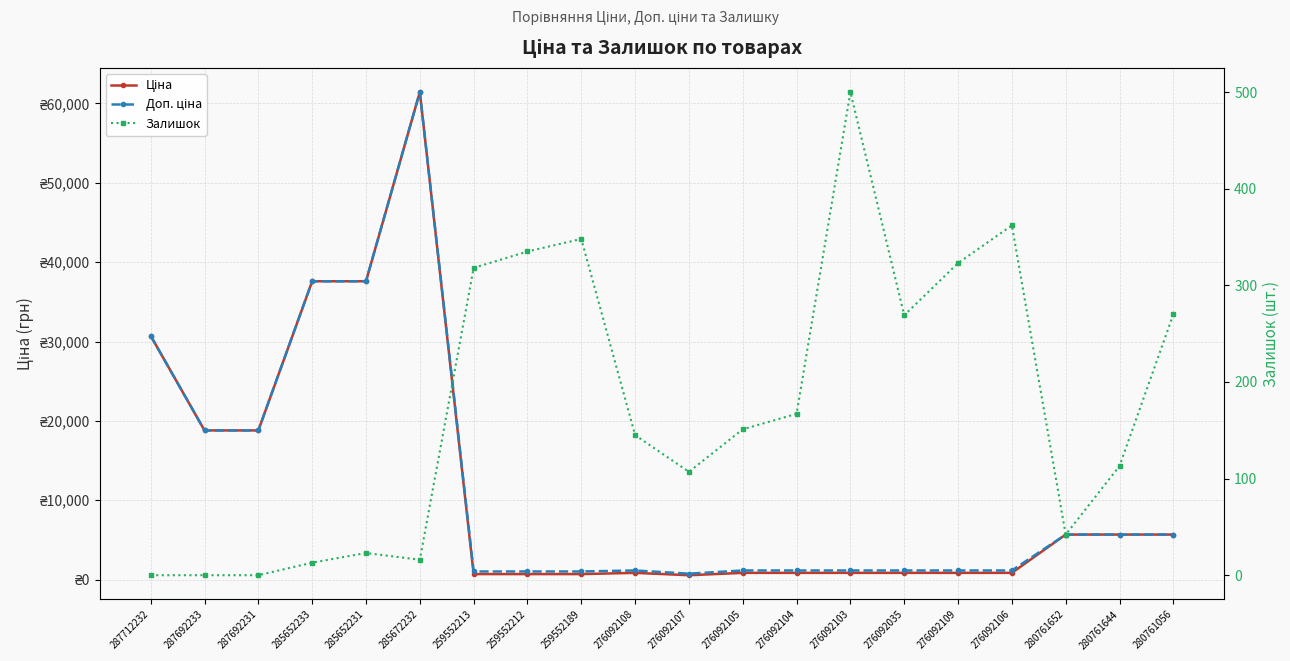

Is it true that Ціна equals 25963.6 at 287692231?

False